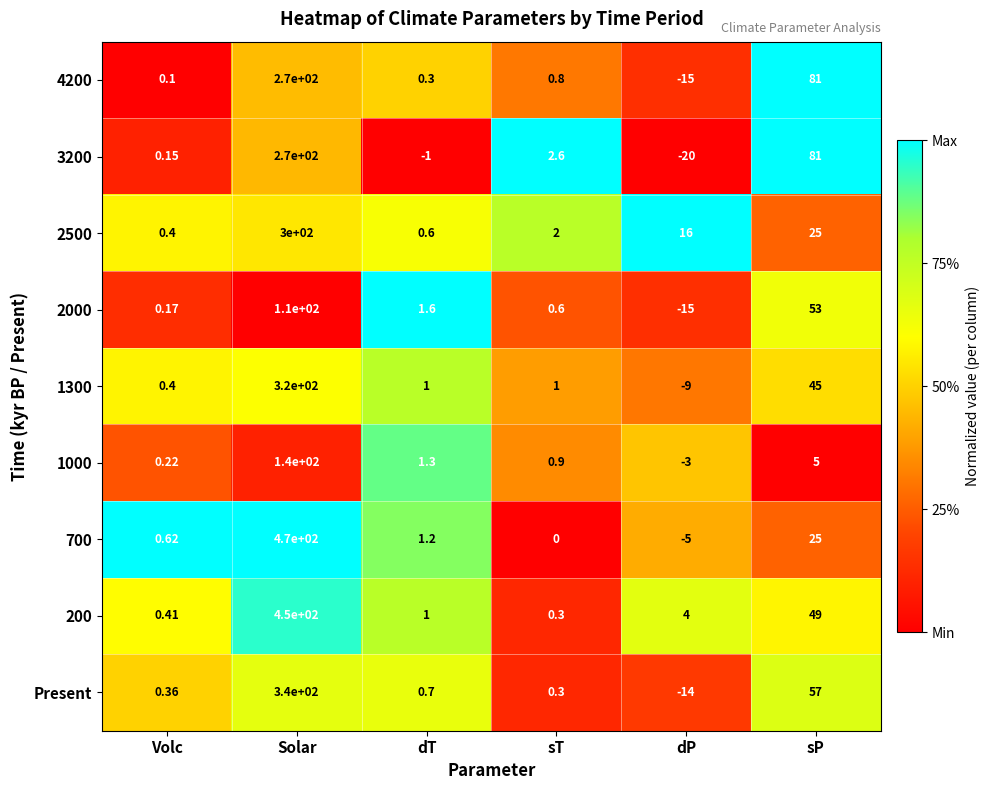

List the labels in order of 200 value, largest first.

Solar, sP, dP, dT, Volc, sT